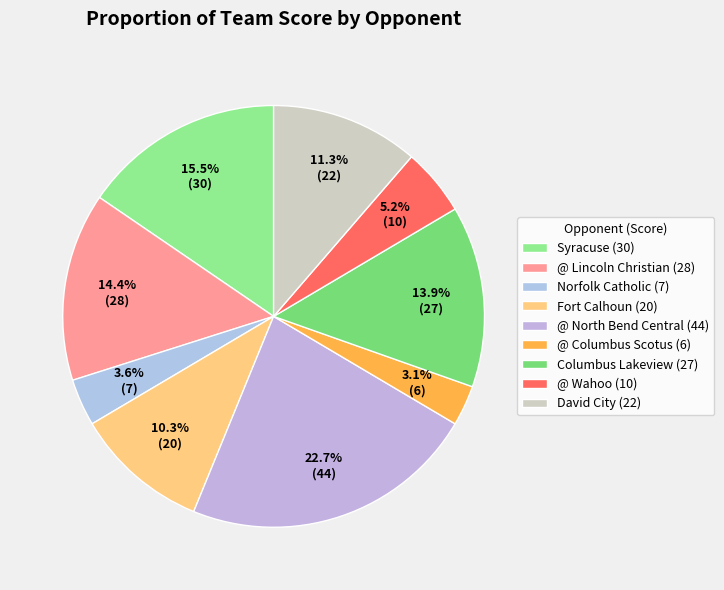

How many segments does this pie chart have?

9